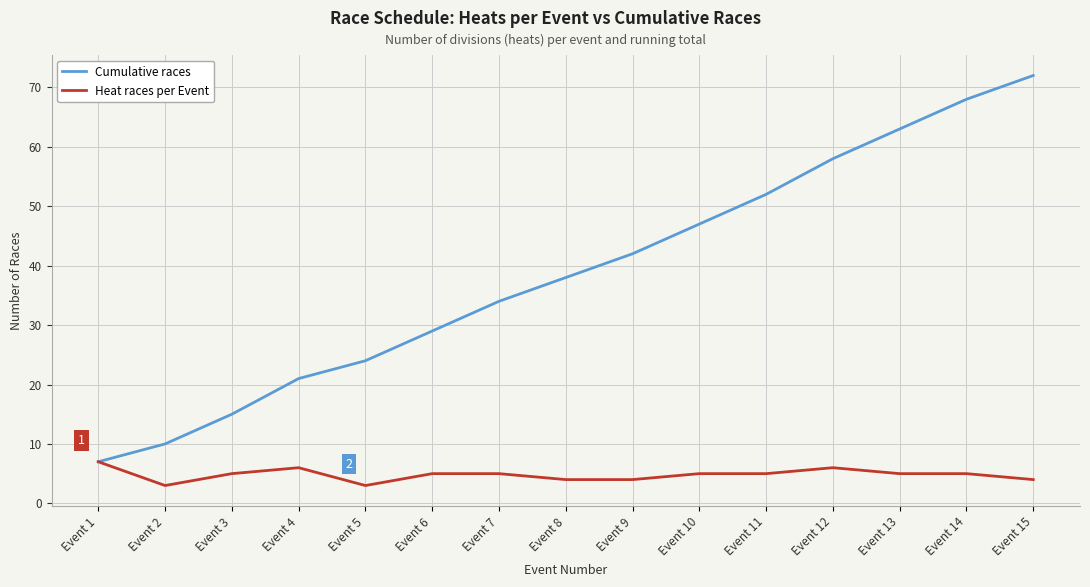

Which series has the largest total across all categories?

Cumulative races